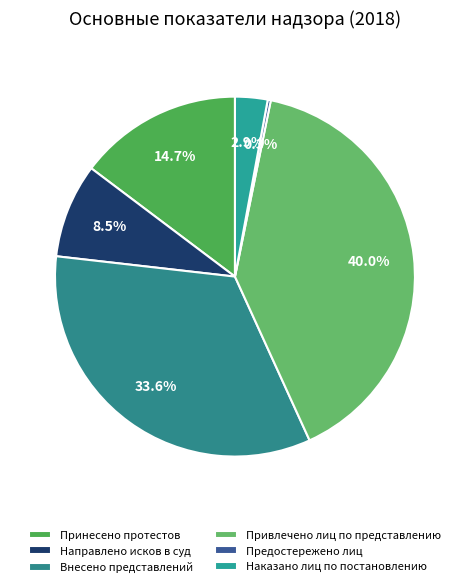

What is the largest slice in the pie chart?

Привлечено лиц по представлению